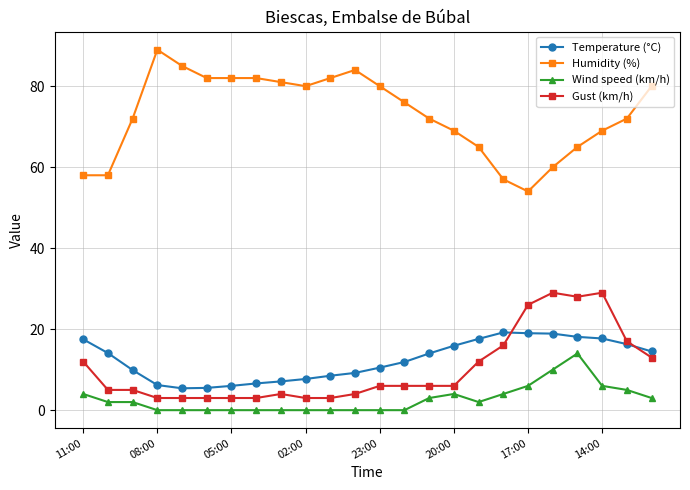

Which series has the largest total across all categories?

Humidity (%)